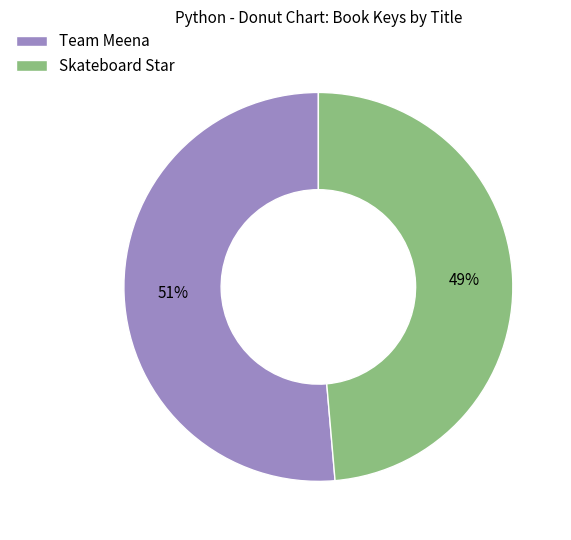

To the nearest percent, what portion does Team Meena represent?

51%